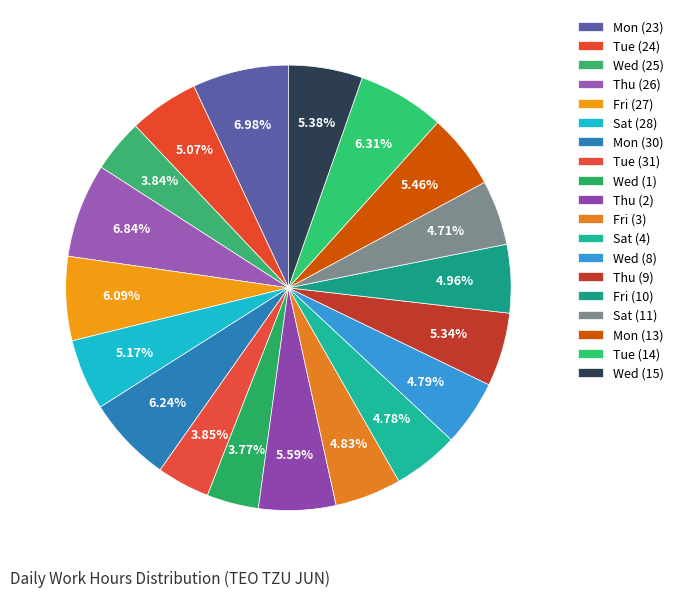

Is there any slice that represents more than half of the pie?

No